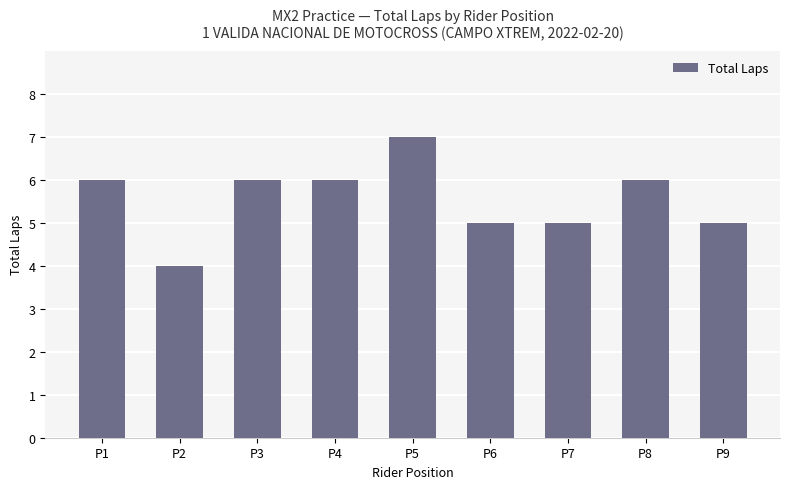

The chart shows a value of 3 at P7. True or false?

False